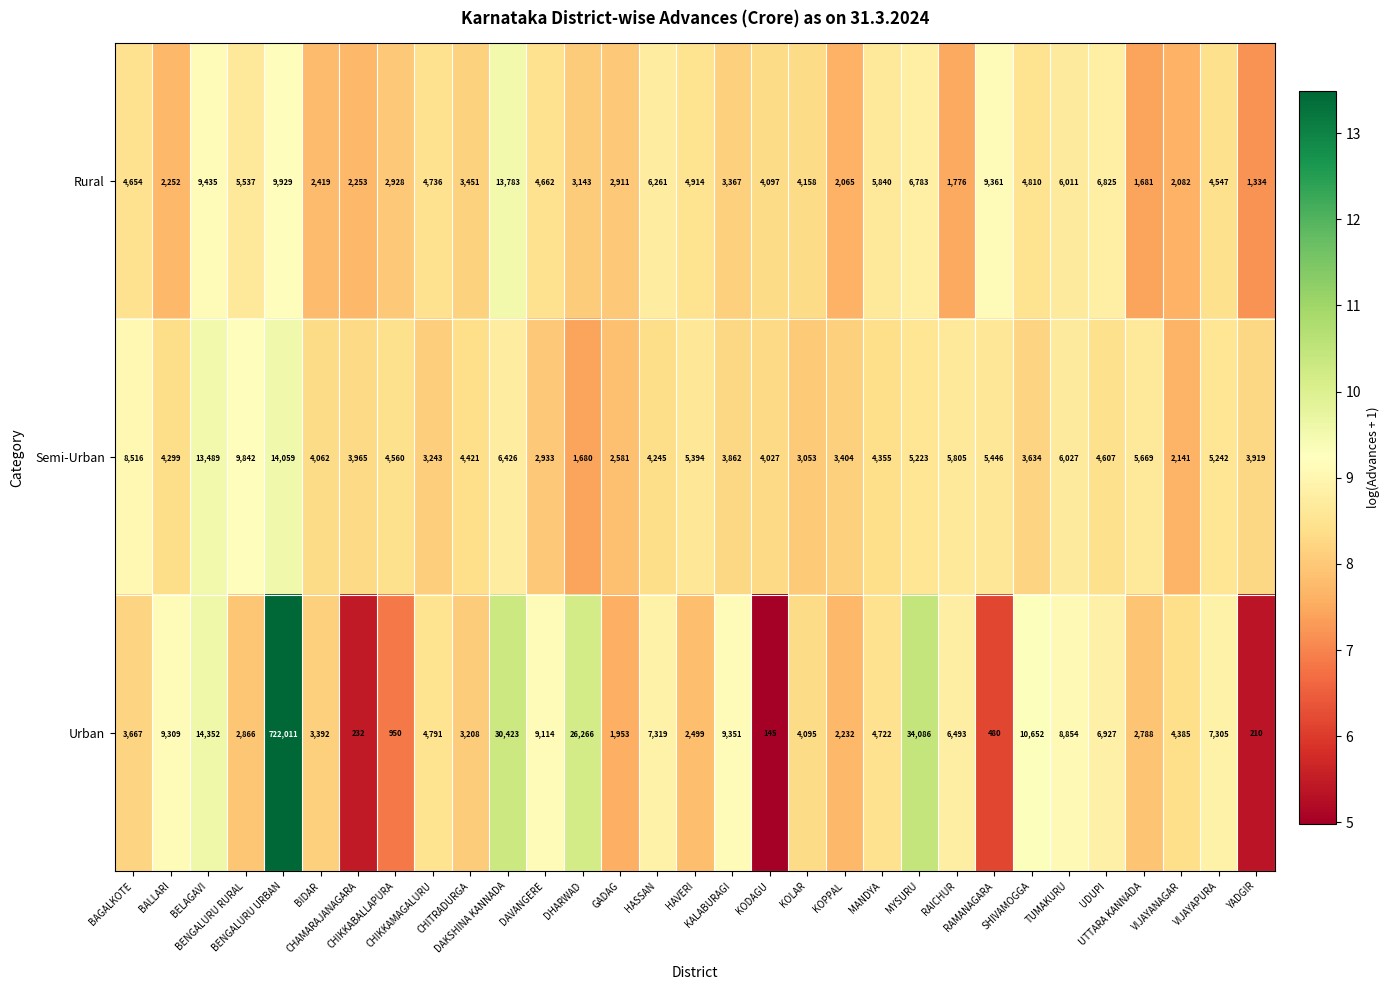

Which series changed the most between BIDAR and GADAG?

Semi-Urban